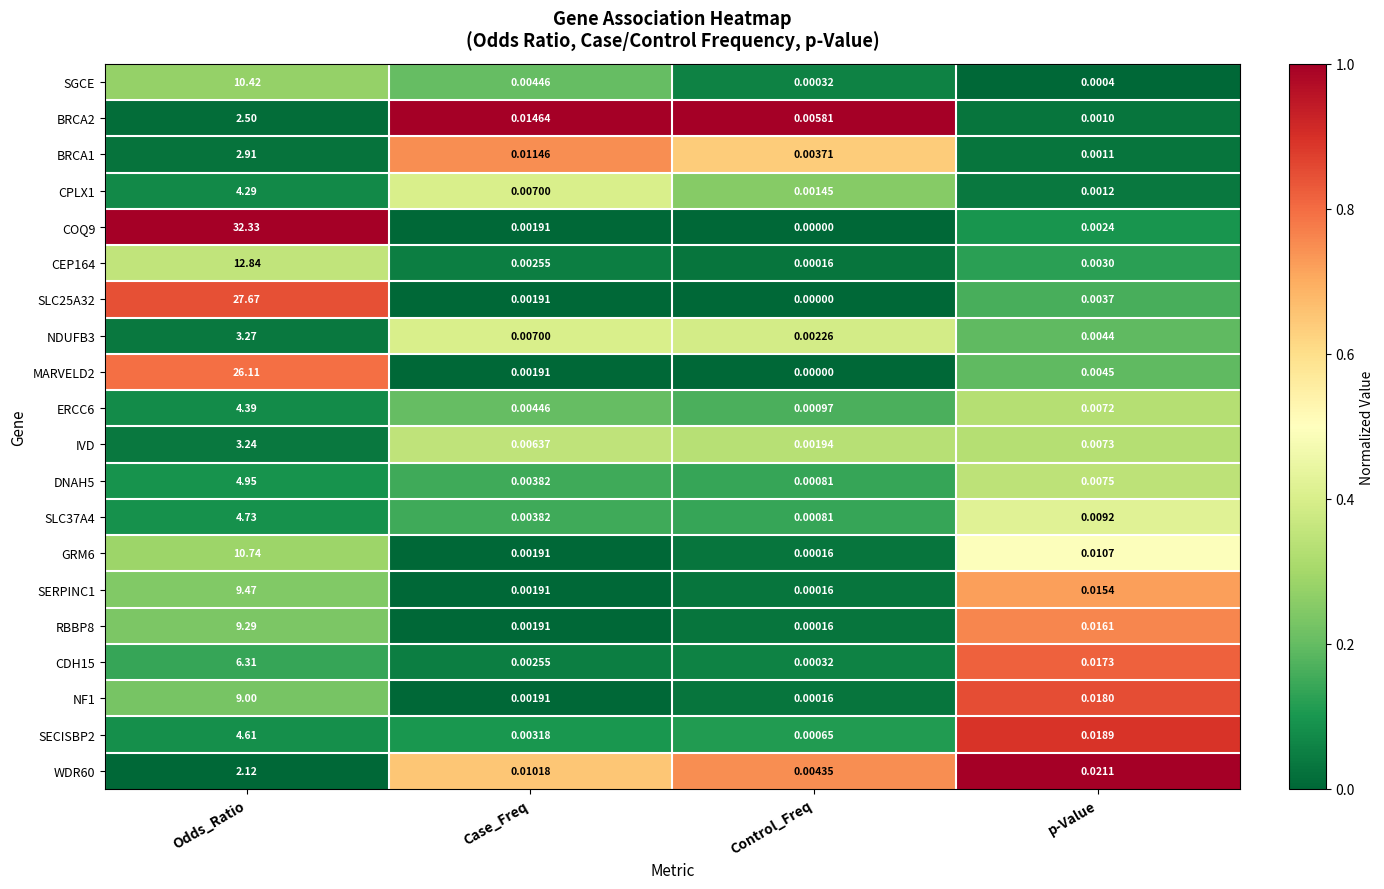

What is the greatest value displayed?

32.3